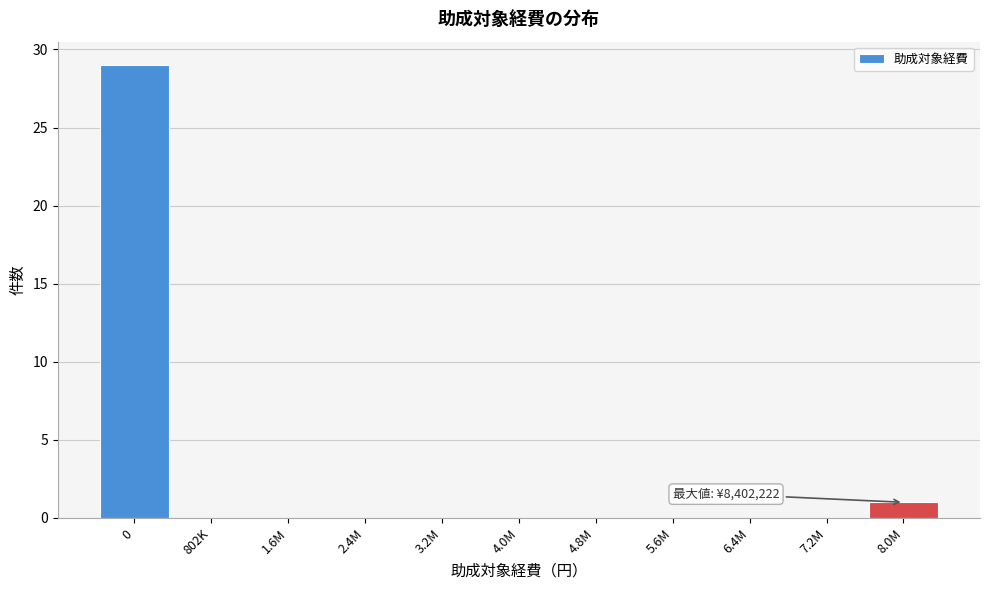

Reading right to left, list all the values displayed in this chart.

8.0M=1	7.2M=0	6.4M=0	5.6M=0	4.8M=0	4.0M=0	3.2M=0	2.4M=0	1.6M=0	802K=0	0=29